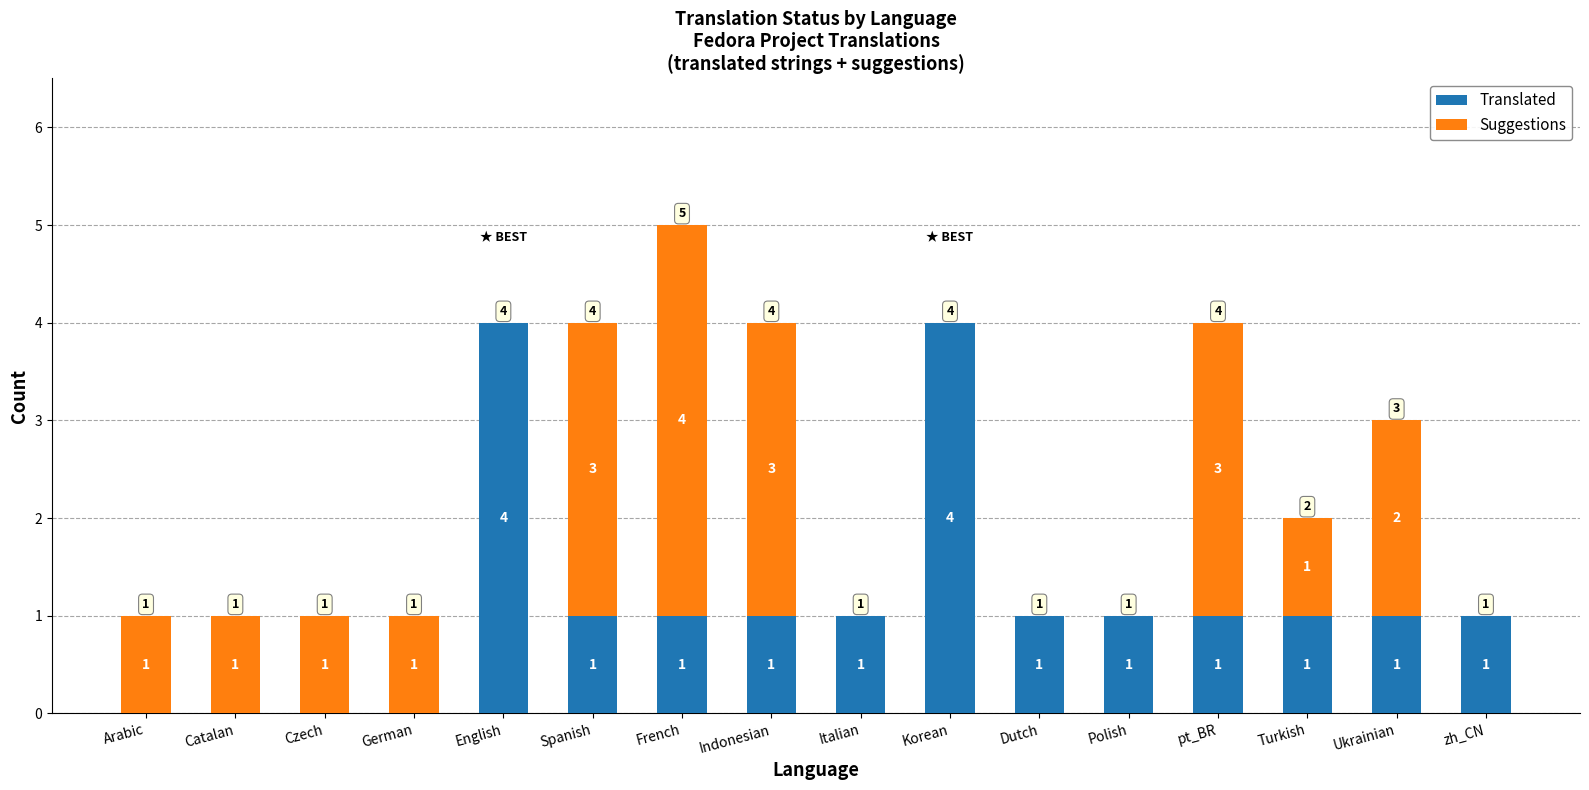

Is it true that Translated equals 2 at Catalan?

False